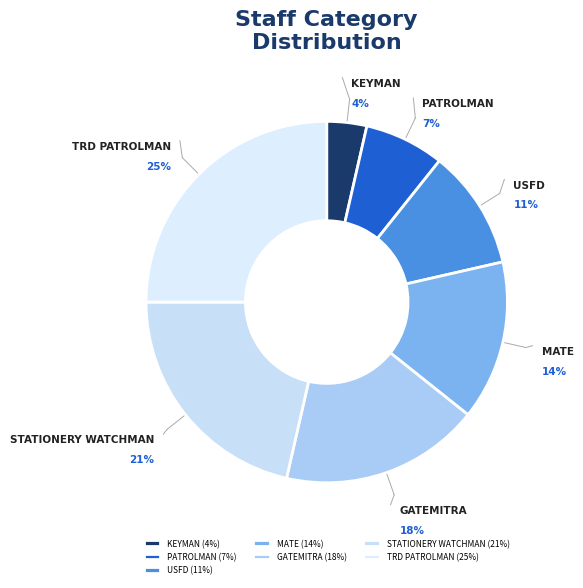

How many slices are in this pie chart?

7